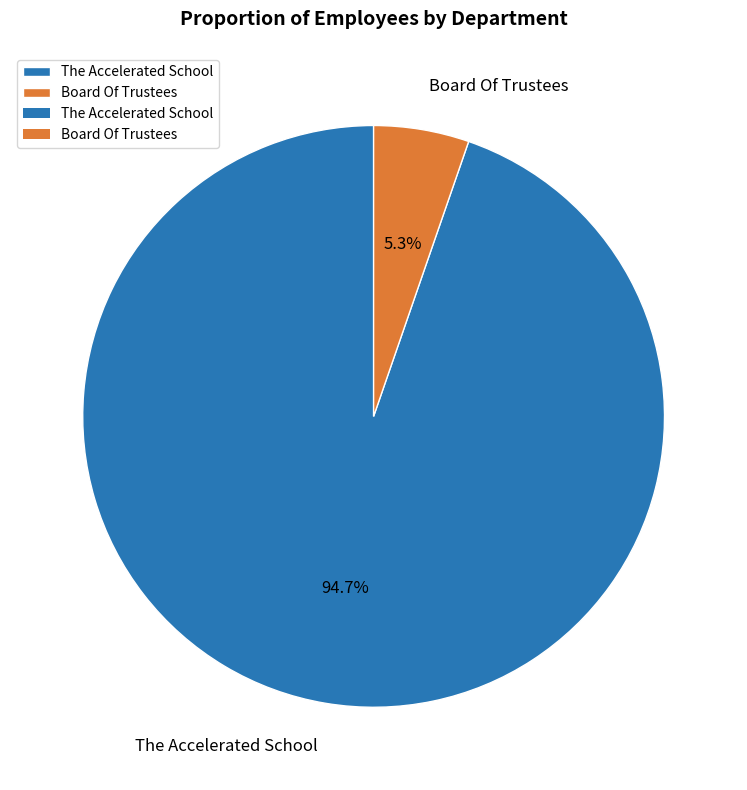

How many segments does this pie chart have?

2